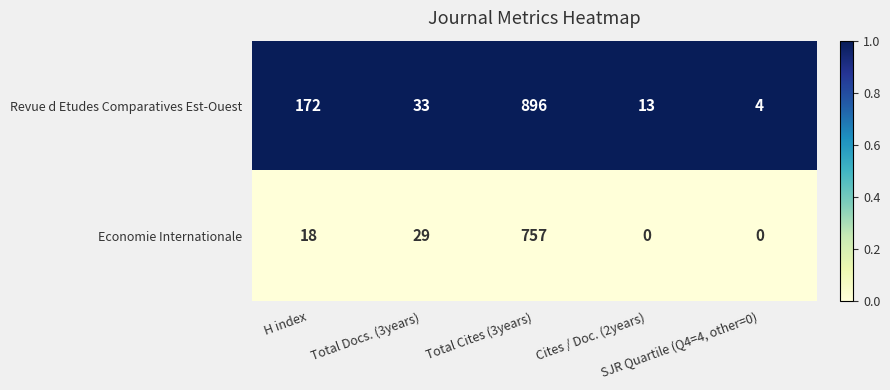

Which category has the highest value across all series?

Total Cites (3years)